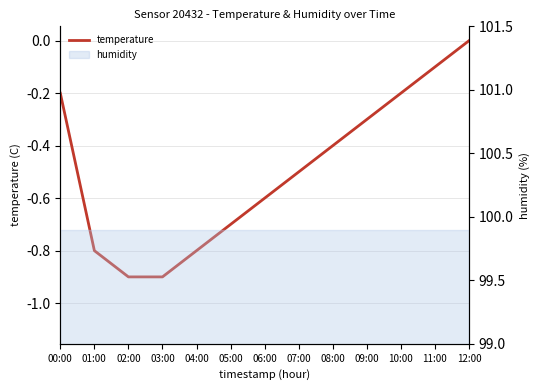

Where is the data nearest to the value 0?

12:00